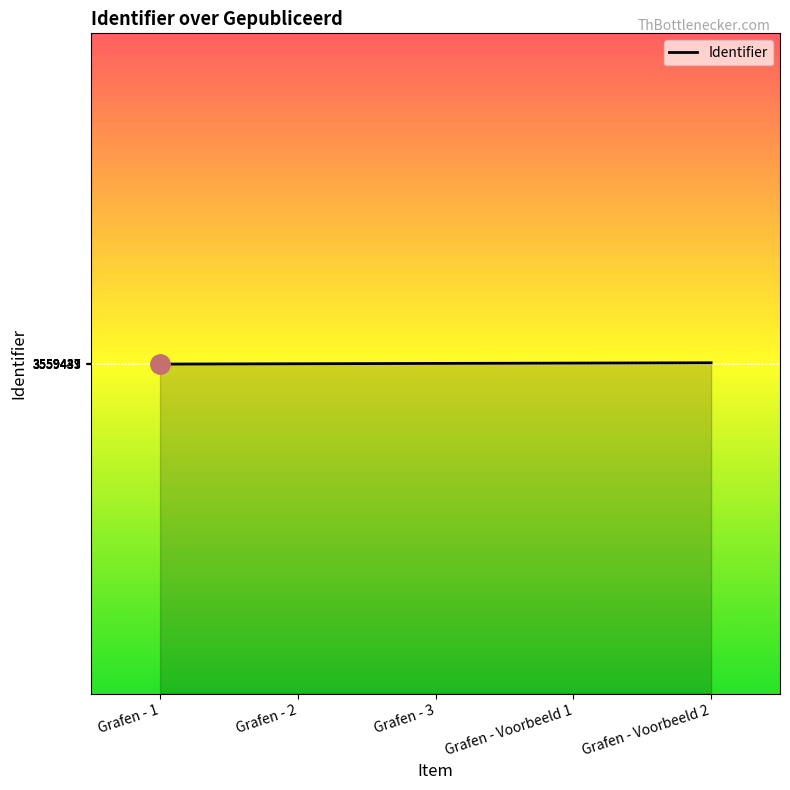

Approximately how many times larger is the value at Grafen - 2 compared to Grafen - 1?

1.0